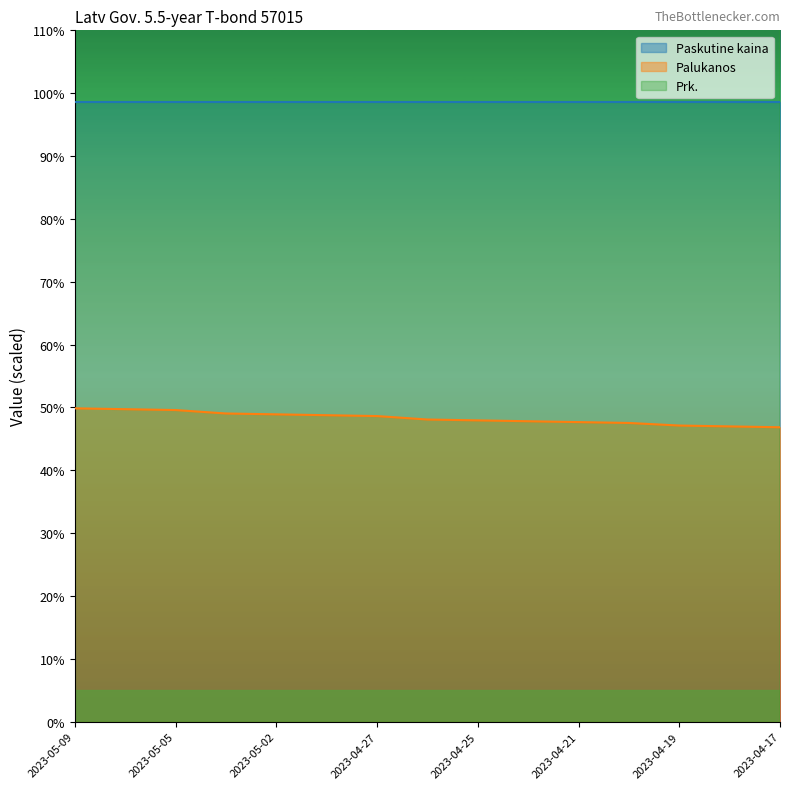

What is the highest value of the Palukanos series?

49.9